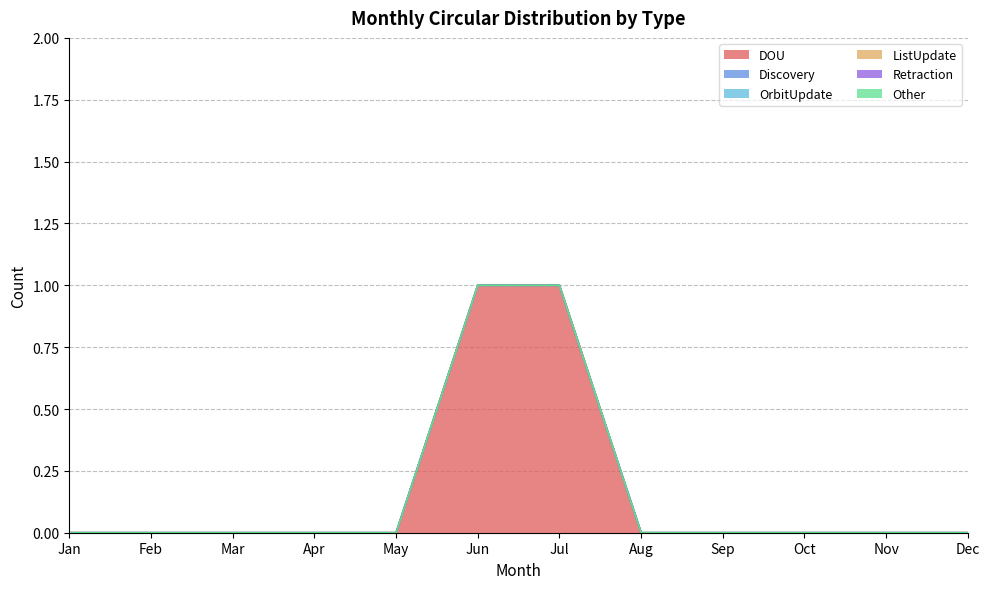

At Aug, list the series in order from largest to smallest.

DOU, Discovery, OrbitUpdate, ListUpdate, Retraction, Other